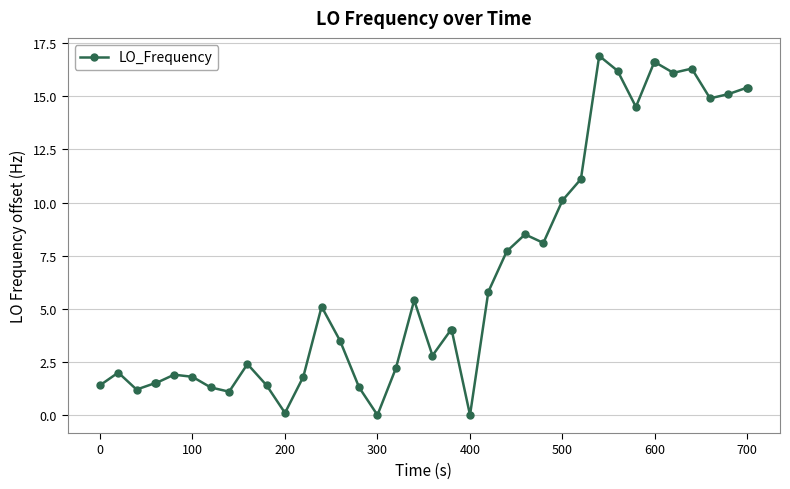

What is the value of the 31st point from the left?

16.2